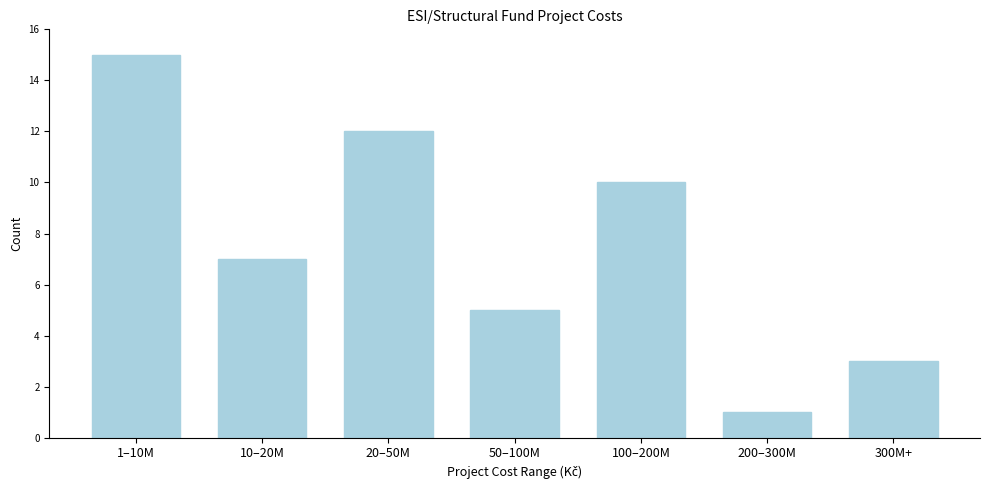

Reading left to right, list all the values displayed in this chart.

15	7	12	5	10	1	3